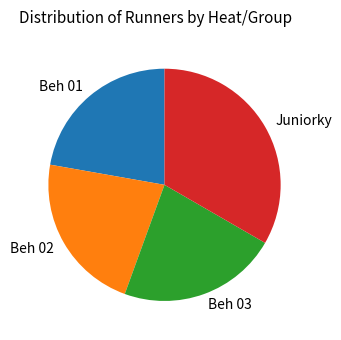

Is there a majority slice in this chart?

No